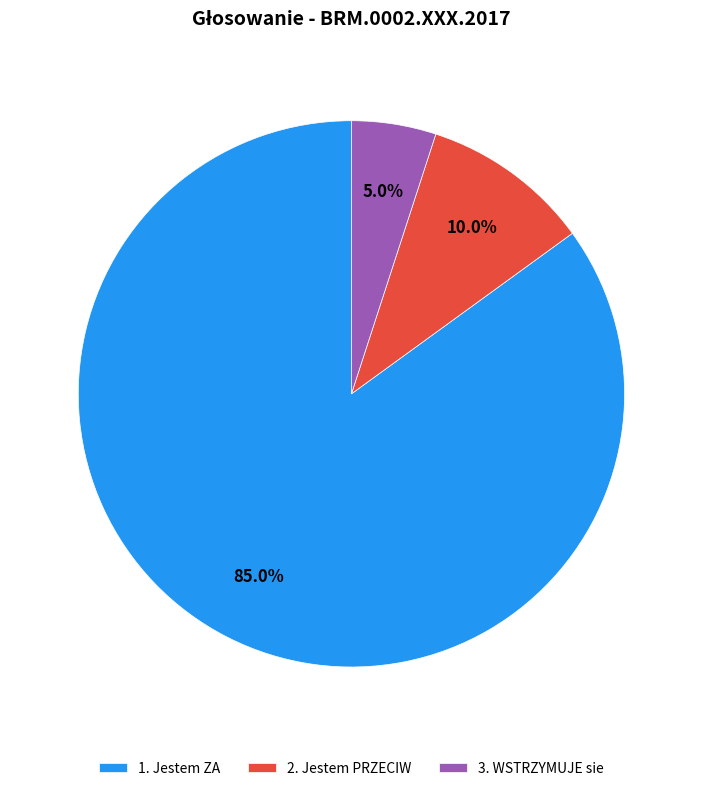

Rank the categories by value from highest to lowest.

1. Jestem ZA, 2. Jestem PRZECIW, 3. WSTRZYMUJE sie